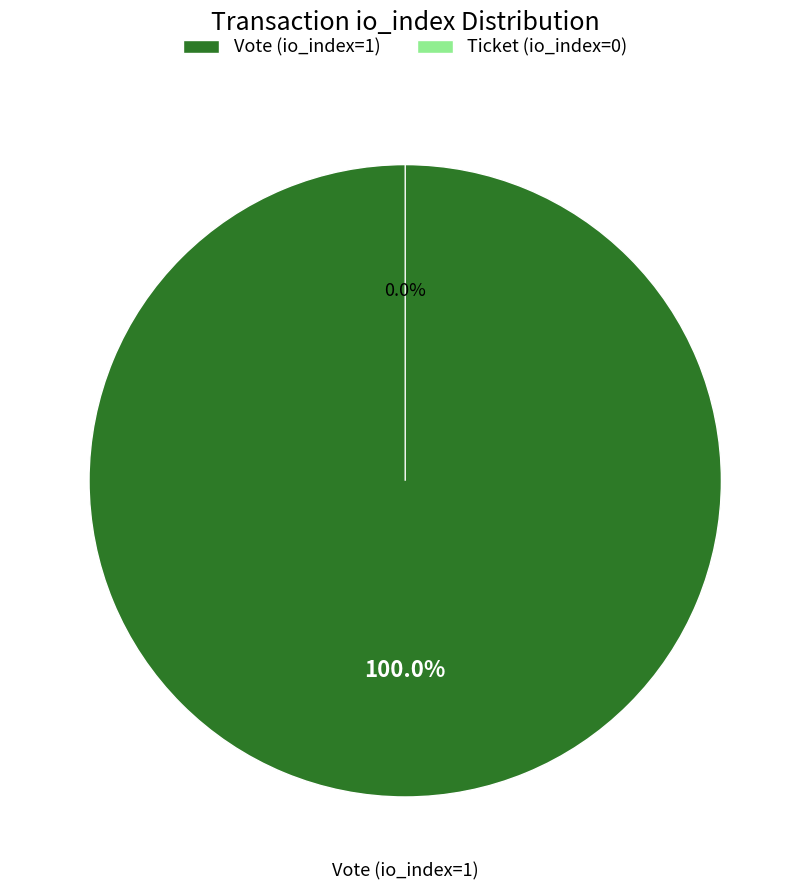

To the nearest percent, what is the average slice percentage?

50%